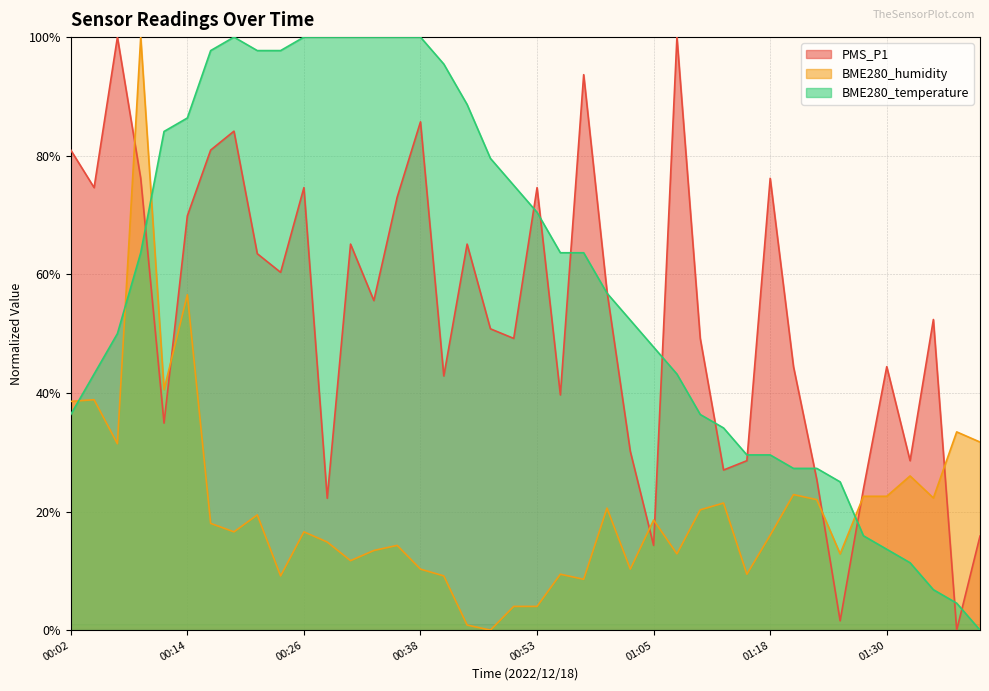

How many values in the BME280_humidity series are below 17?

20